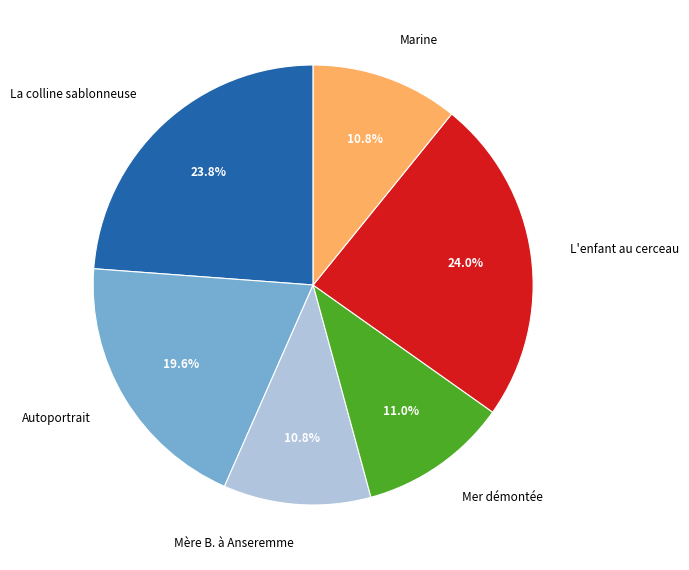

To the nearest percent, what is the combined percentage of Autoportrait and L'enfant au cerceau?

44%